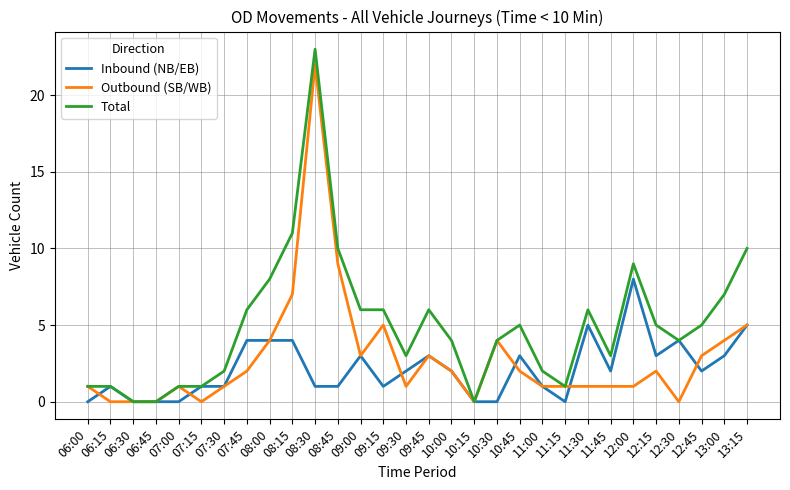

Reading right to left, transcribe all the data shown in this chart.

Inbound (NB/EB): 13:15=5	13:00=3	12:45=2	12:30=4	12:15=3	12:00=8	11:45=2	11:30=5	11:15=0	11:00=1	10:45=3	10:30=0	10:15=0	10:00=2	09:45=3	09:30=2	09:15=1	09:00=3	08:45=1	08:30=1	08:15=4	08:00=4	07:45=4	07:30=1	07:15=1	07:00=0	06:45=0	06:30=0	06:15=1	06:00=0
Outbound (SB/WB): 13:15=5	13:00=4	12:45=3	12:30=0	12:15=2	12:00=1	11:45=1	11:30=1	11:15=1	11:00=1	10:45=2	10:30=4	10:15=0	10:00=2	09:45=3	09:30=1	09:15=5	09:00=3	08:45=9	08:30=22	08:15=7	08:00=4	07:45=2	07:30=1	07:15=0	07:00=1	06:45=0	06:30=0	06:15=0	06:00=1
Total: 13:15=10	13:00=7	12:45=5	12:30=4	12:15=5	12:00=9	11:45=3	11:30=6	11:15=1	11:00=2	10:45=5	10:30=4	10:15=0	10:00=4	09:45=6	09:30=3	09:15=6	09:00=6	08:45=10	08:30=23	08:15=11	08:00=8	07:45=6	07:30=2	07:15=1	07:00=1	06:45=0	06:30=0	06:15=1	06:00=1